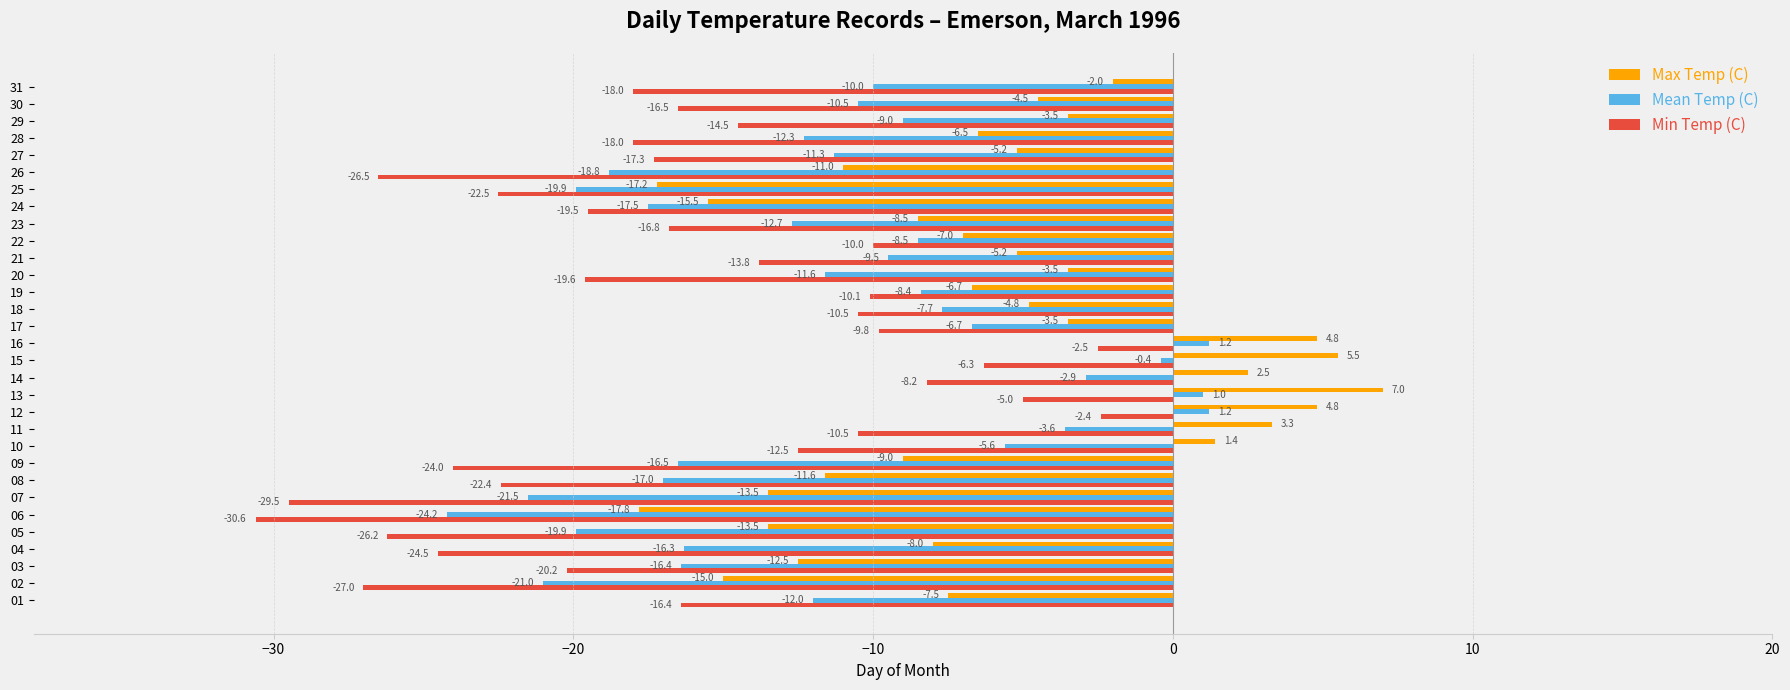

What is the smallest value displayed?

-30.6